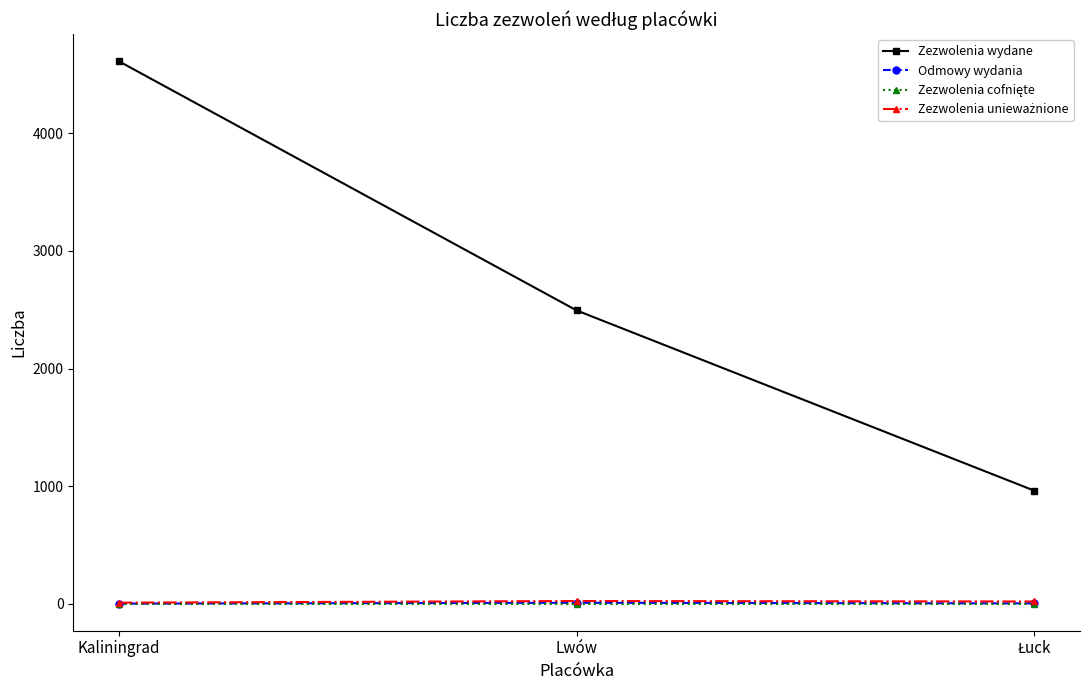

What is the label of the 1st point from the left?

Kaliningrad